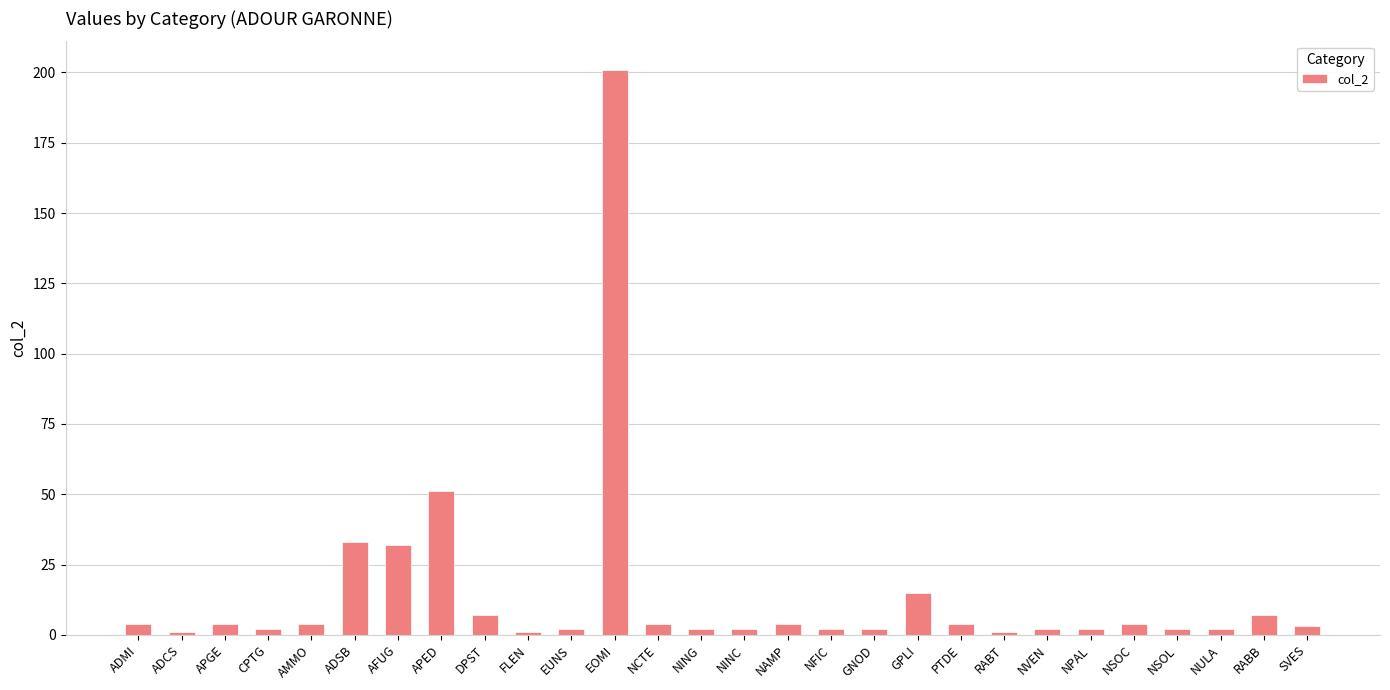

What is the average value?

14